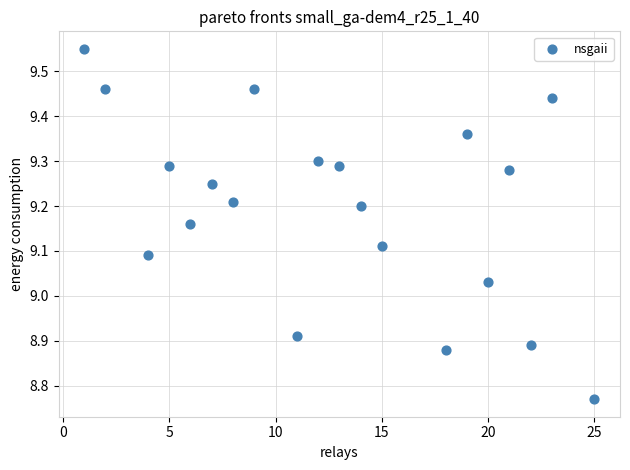

What is the range of Y values (max minus min)?

0.8